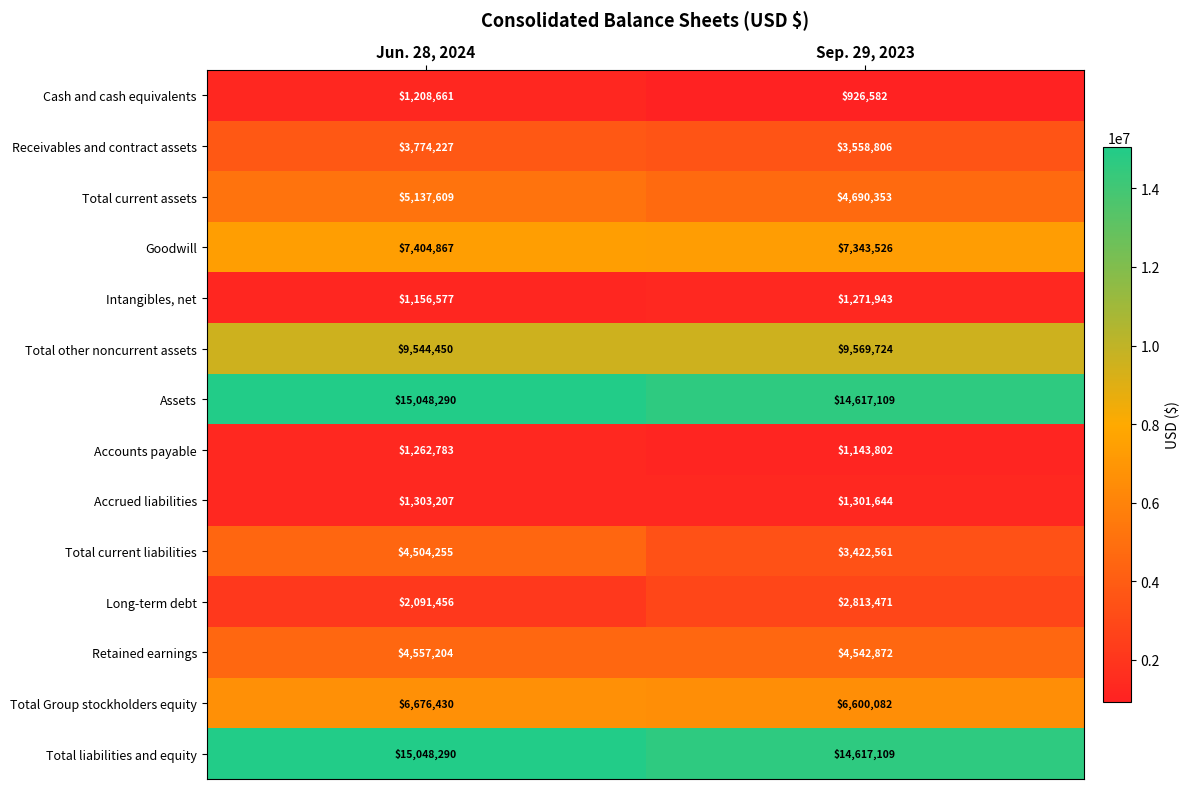

At which category is the sum across all series the highest?

Jun. 28, 2024